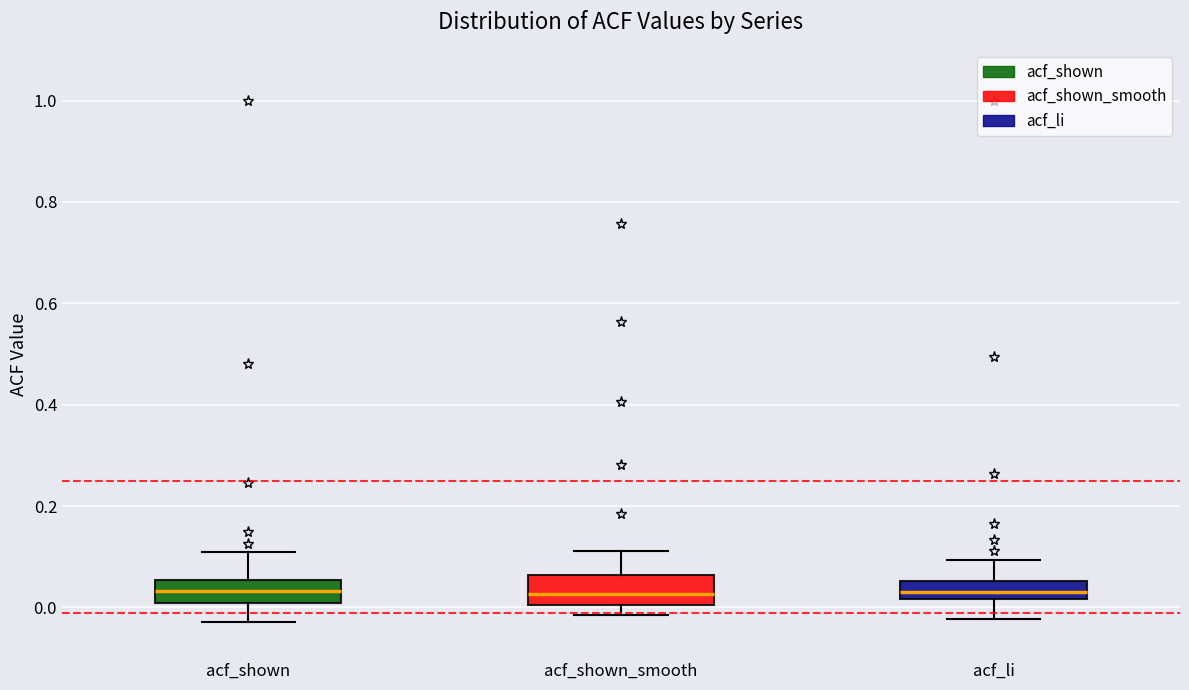

Reading left to right, read every box against the y-axis: the position of its median line, the range the box covers, and the ends of its whiskers. The values are not printed on the chart, so give them approximately, as read against the axis.

acf_shown: median 0.04, box 0.00 to 0.06, whiskers -0.02 to 0.10
acf_shown_smooth: median 0.02, box 0.00 to 0.06, whiskers -0.02 to 0.12
acf_li: median 0.04, box 0.02 to 0.06, whiskers -0.02 to 0.10